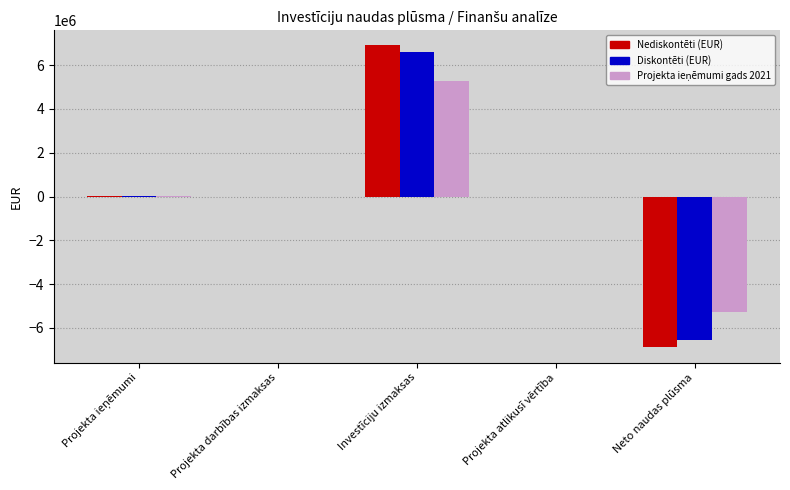

Is the value of Diskontēti (EUR) at Investīciju izmaksas greater than the value of Nediskontēti (EUR) at Investīciju izmaksas?

No